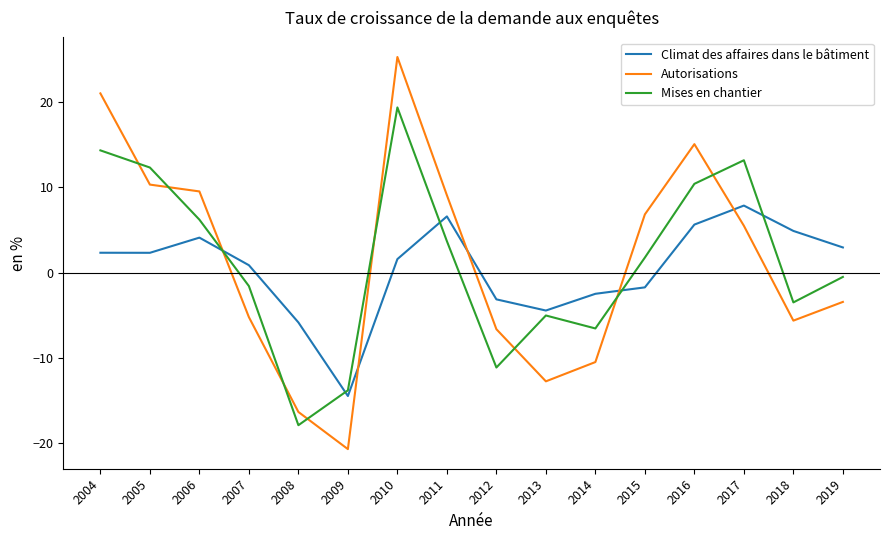

Read the Climat des affaires dans le bâtiment value at 2017.

7.8